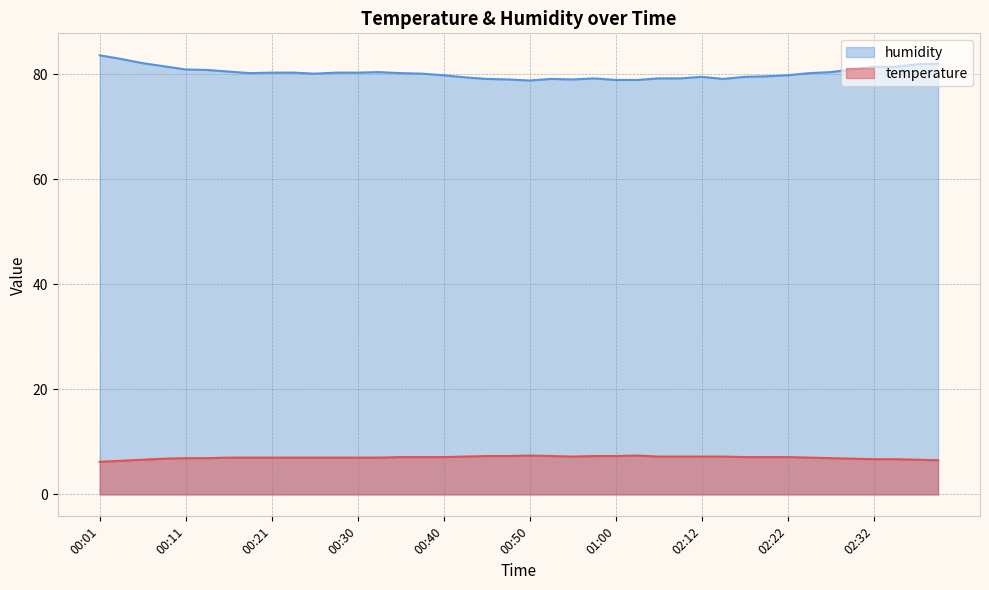

What is the label of the 37th point from the right?

00:08